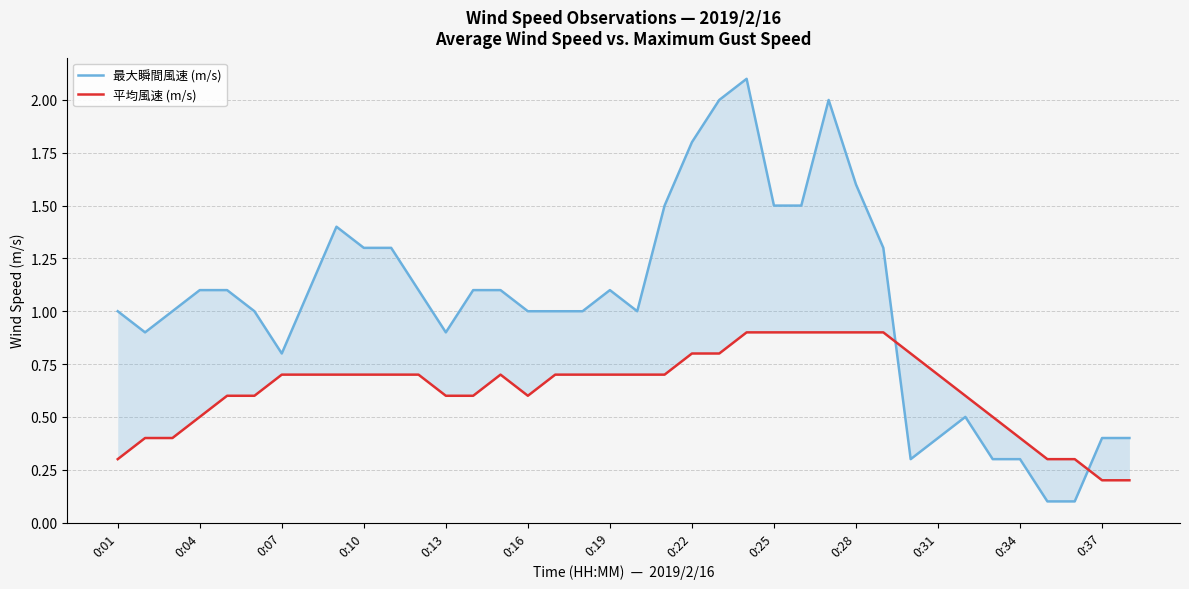

Does the chart display data point markers on the line(s)?

No